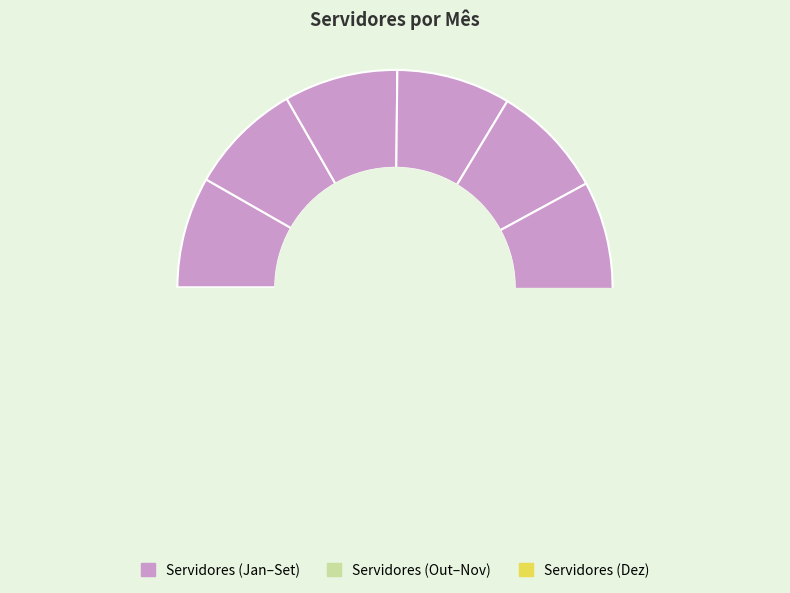

What percentage do Outubro and Março together represent?

16.7%